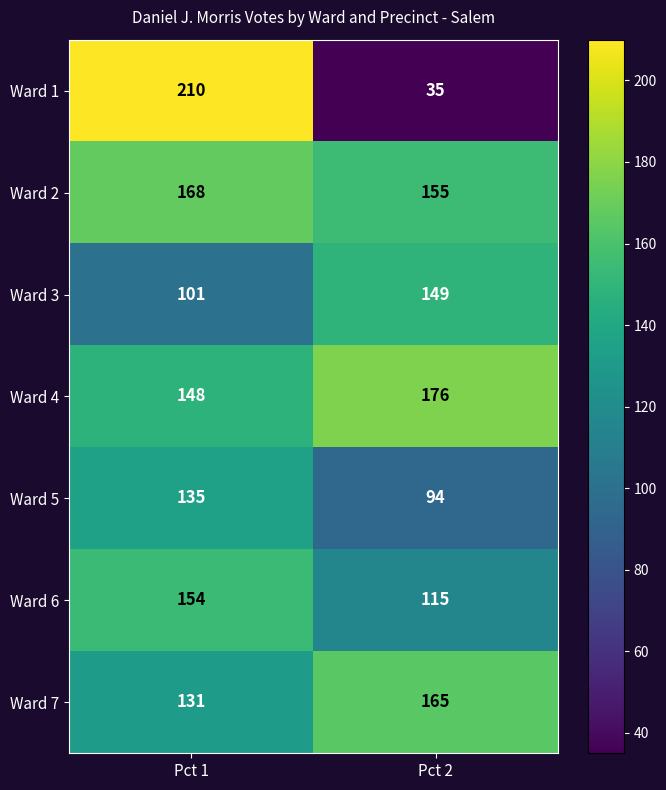

Reading right to left, extract all data points from this chart.

Ward 1: 35	210
Ward 2: 155	168
Ward 3: 149	101
Ward 4: 176	148
Ward 5: 94	135
Ward 6: 115	154
Ward 7: 165	131